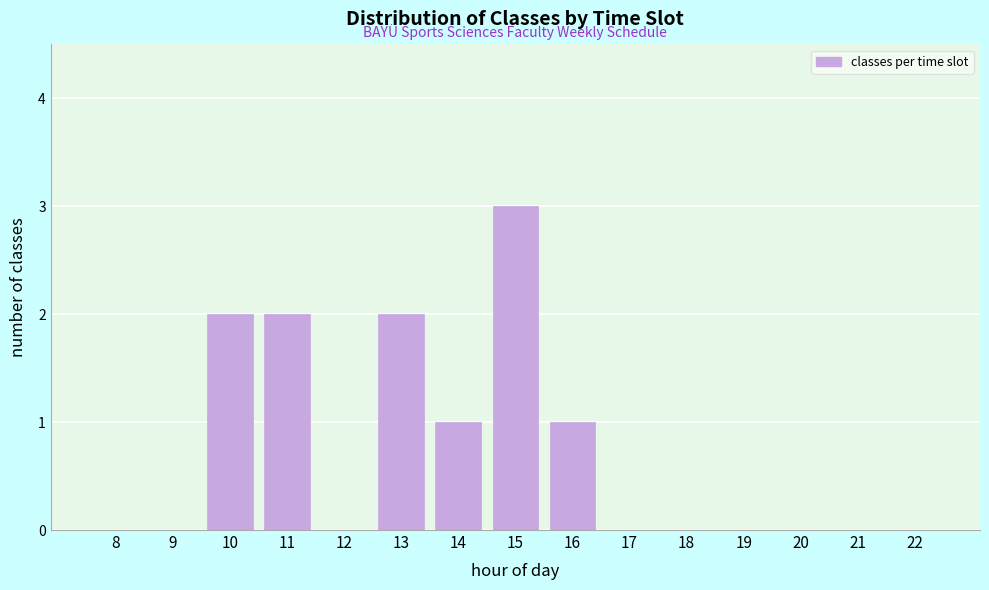

Reading left to right, transcribe all the data shown in this chart.

8=0	9=0	10=2	11=2	12=0	13=2	14=1	15=3	16=1	17=0	18=0	19=0	20=0	21=0	22=0